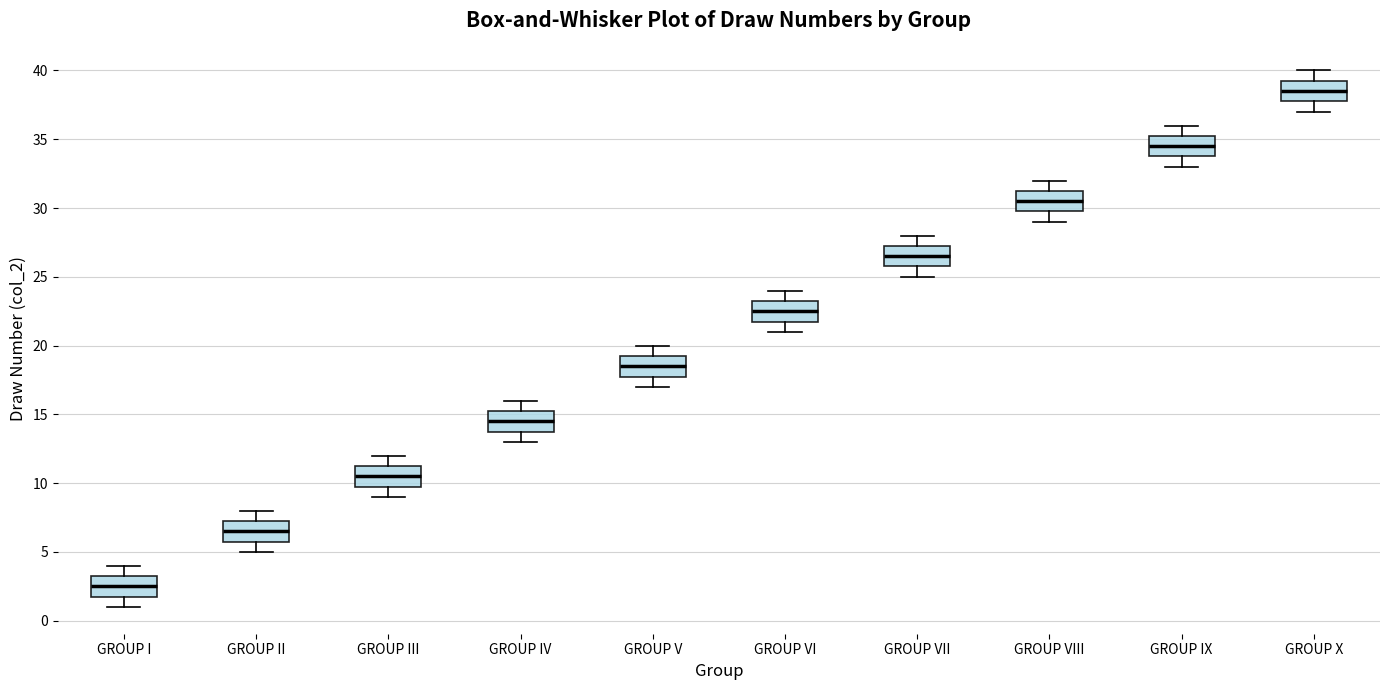

Reading left to right, transcribe this box plot: for each box, give where its median line is, the range the box spans, and where its two whiskers end, as read against the y-axis. The values are not printed on the chart, so give them approximately, as read against the axis.

GROUP I: median 2.5, box 2.0 to 3.5, whiskers 1.0 to 4.0
GROUP II: median 6.5, box 6.0 to 7.5, whiskers 5.0 to 8.0
GROUP III: median 10.5, box 10.0 to 11.5, whiskers 9.0 to 12.0
GROUP IV: median 14.5, box 14.0 to 15.5, whiskers 13.0 to 16.0
GROUP V: median 18.5, box 18.0 to 19.5, whiskers 17.0 to 20.0
GROUP VI: median 22.5, box 22.0 to 23.5, whiskers 21.0 to 24.0
GROUP VII: median 26.5, box 26.0 to 27.5, whiskers 25.0 to 28.0
GROUP VIII: median 30.5, box 30.0 to 31.5, whiskers 29.0 to 32.0
GROUP IX: median 34.5, box 34.0 to 35.5, whiskers 33.0 to 36.0
GROUP X: median 38.5, box 38.0 to 39.5, whiskers 37.0 to 40.0